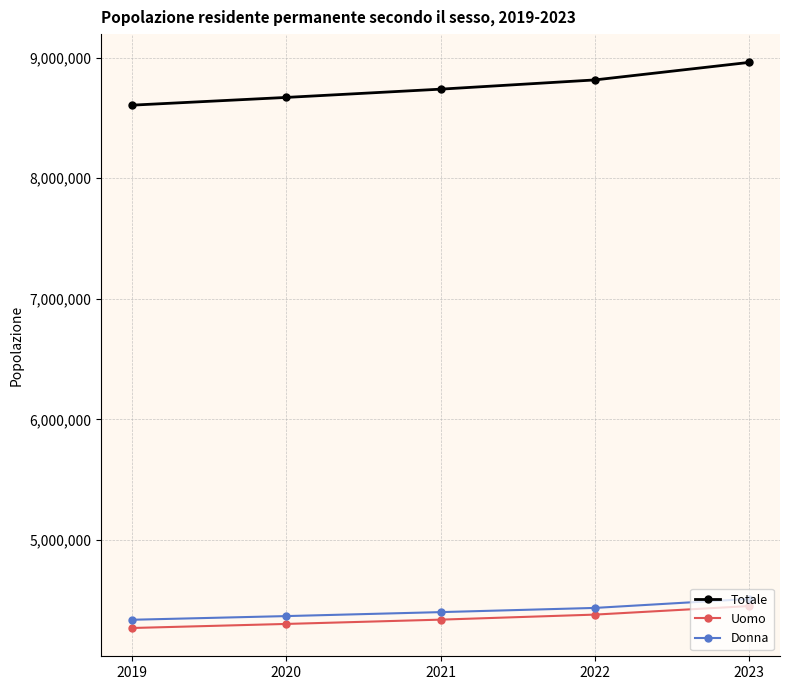

Reading left to right, list all the values displayed in this chart.

Totale: 8606033	8670300	8738791	8815385	8960817
Uomo: 4268863	4302599	4338203	4379953	4450823
Donna: 4337170	4367701	4400588	4435432	4509994